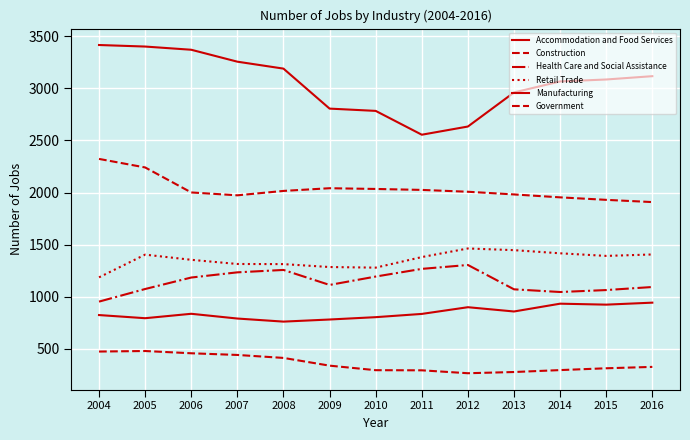

How many lines are shown in the chart?

6